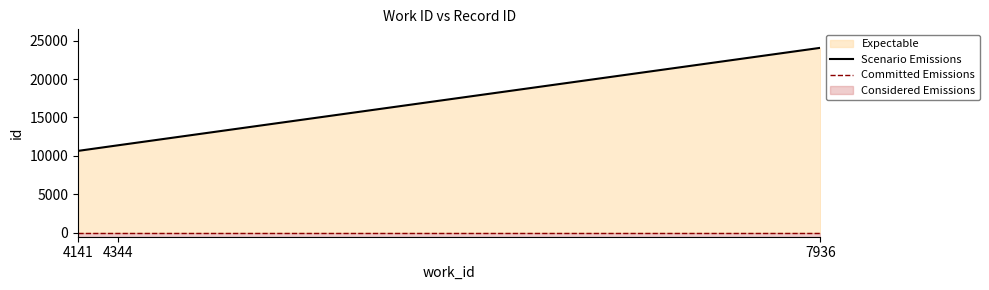

Approximately how many times larger is the value at 7936 compared to 4344?

2.1